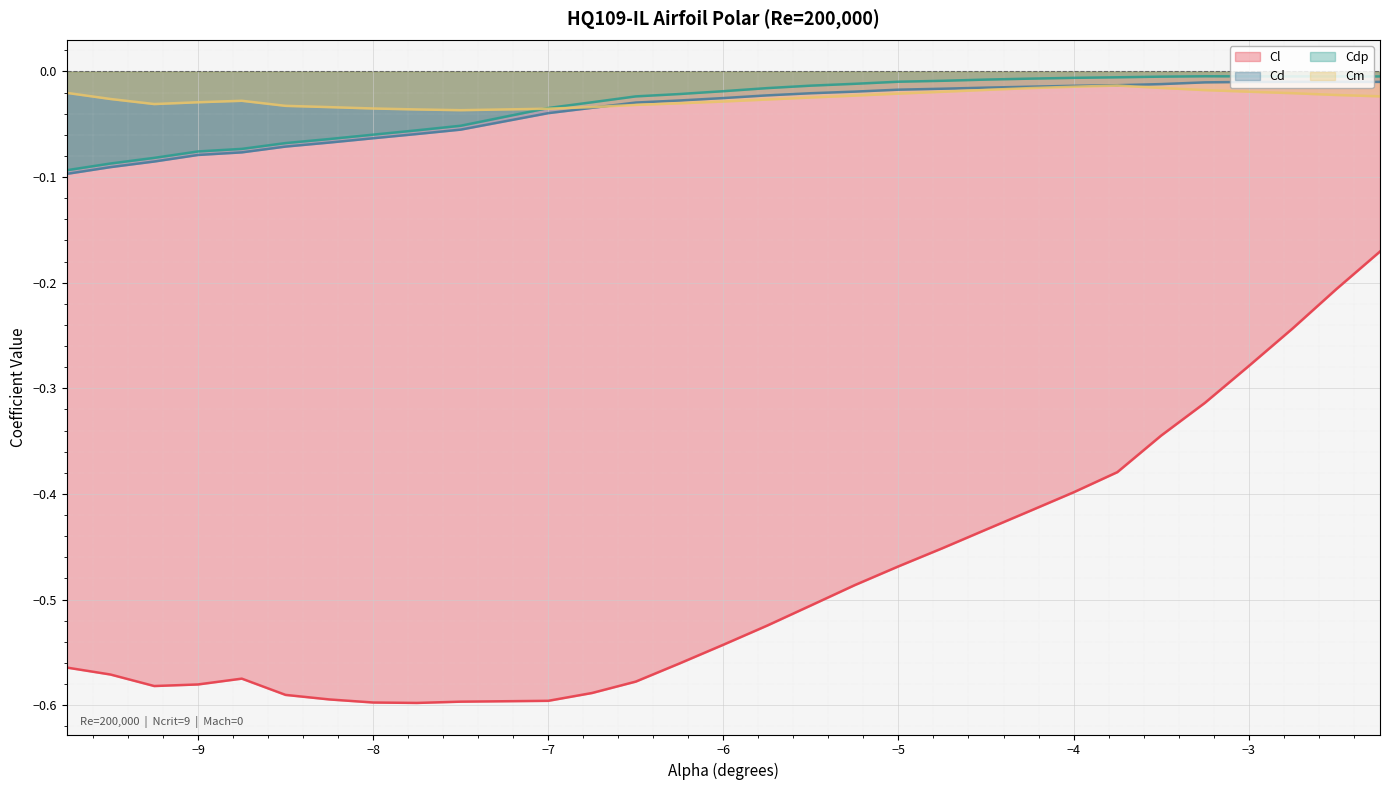

Is the value of Cl at -8.75 greater than the value of Cm at -2.75?

No